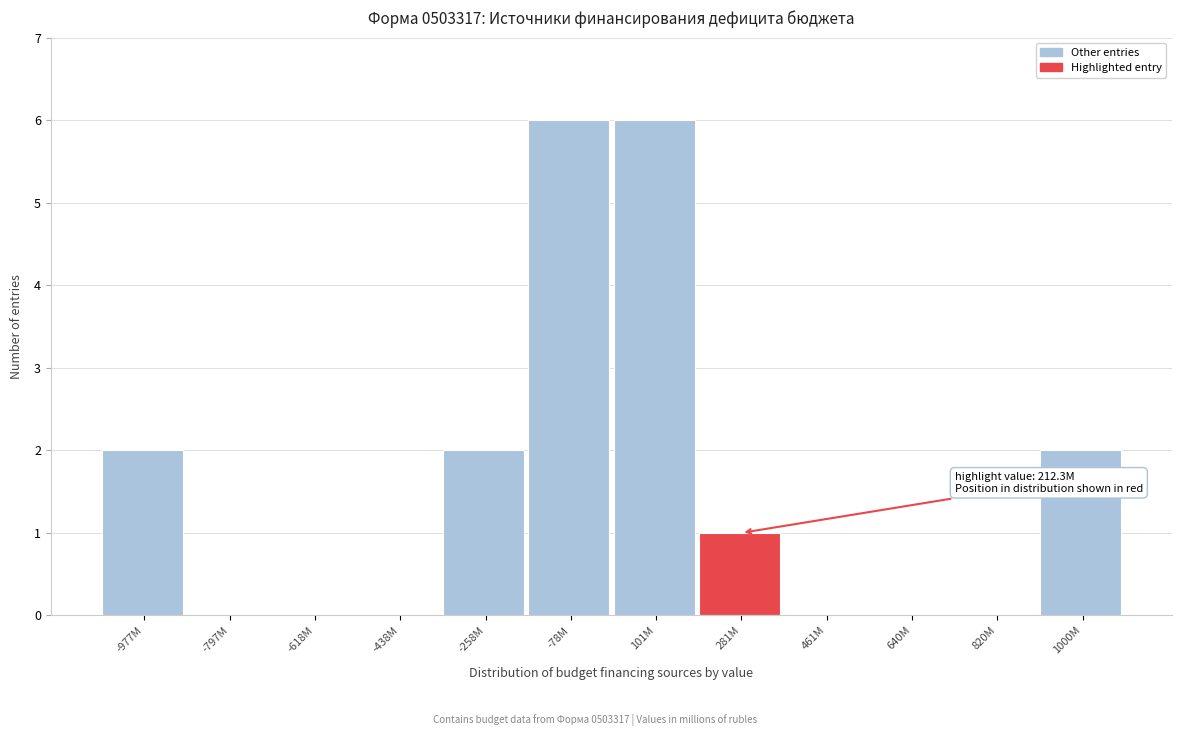

Reading left to right, transcribe all the data shown in this chart.

-977M=2	-797M=0	-618M=0	-438M=0	-258M=2	-78M=6	101M=6	281M=1	461M=0	640M=0	820M=0	1000M=2